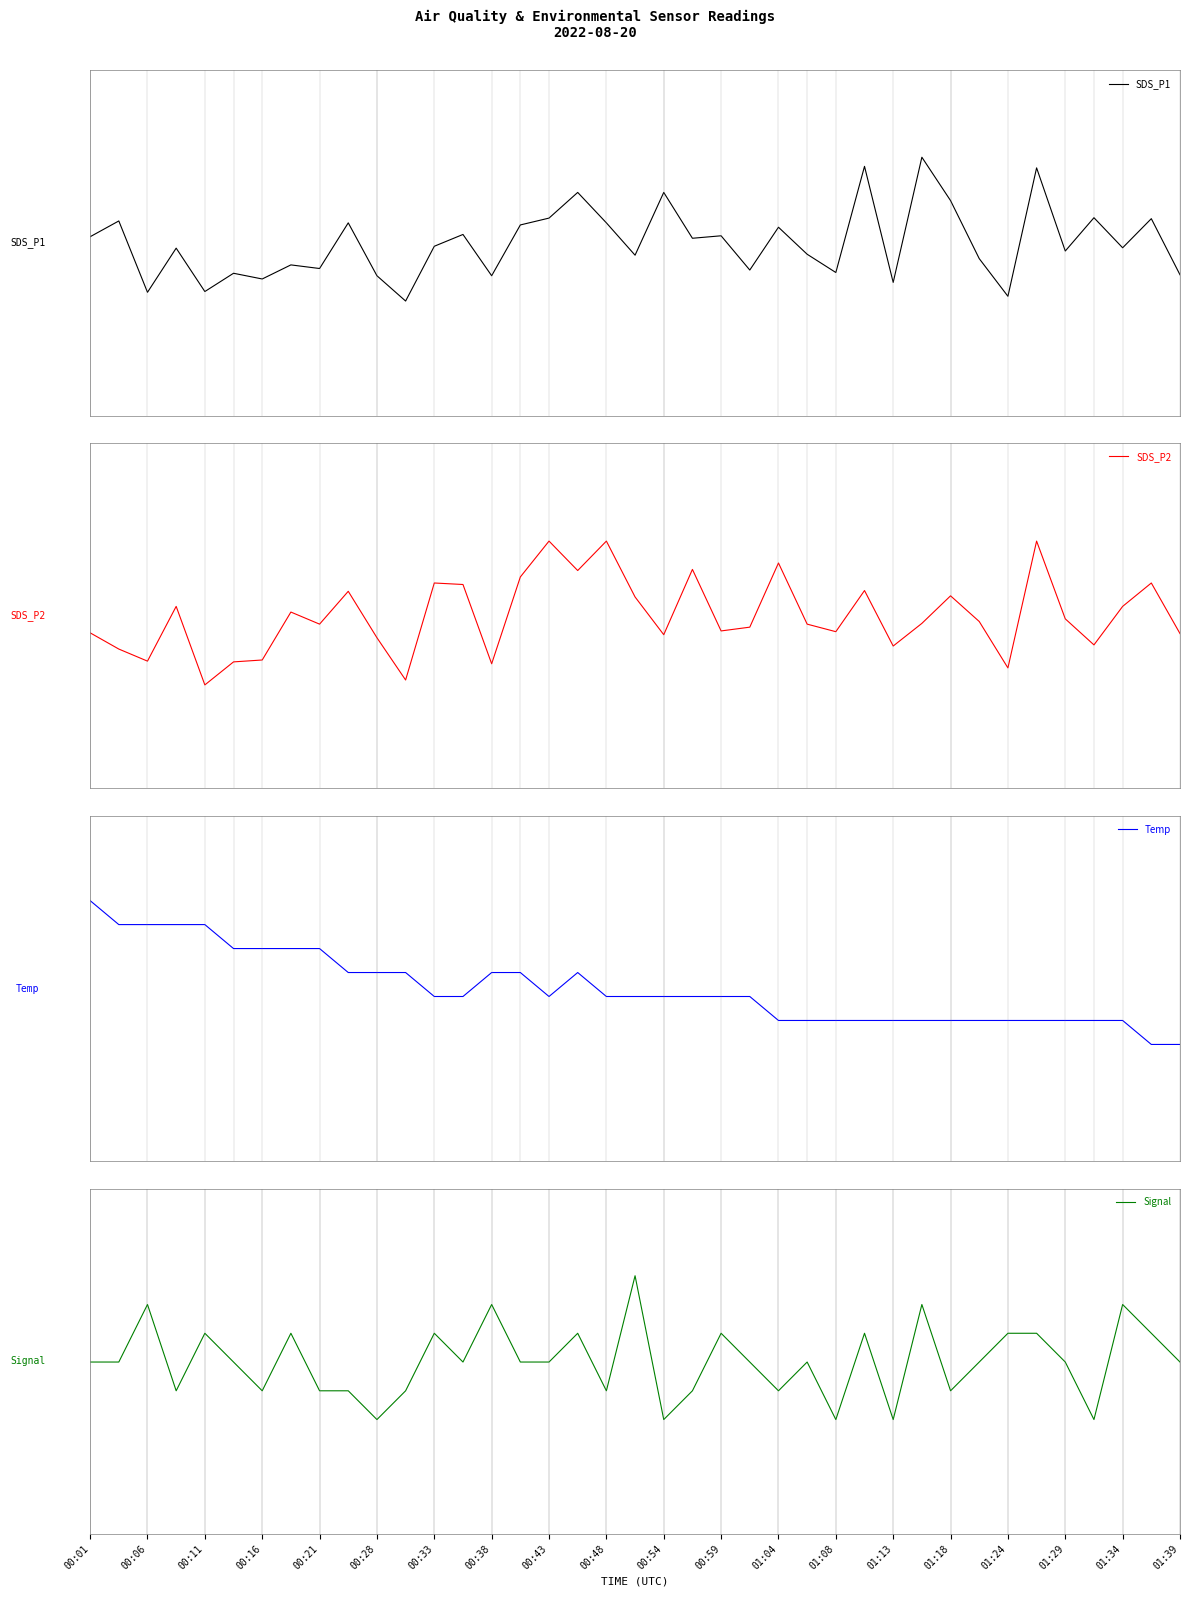

What is the difference between the second highest and second lowest values in the SDS_P1 series?

0.9